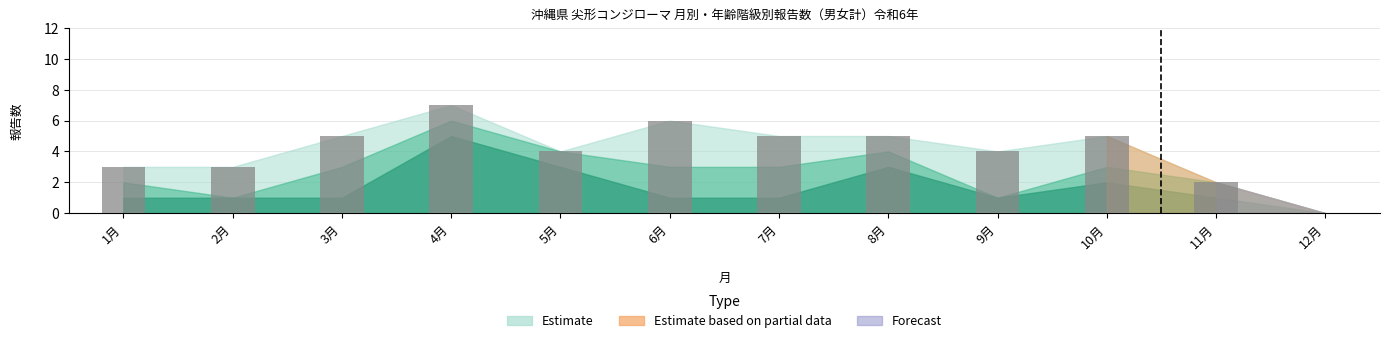

What is the sum of all values?

49